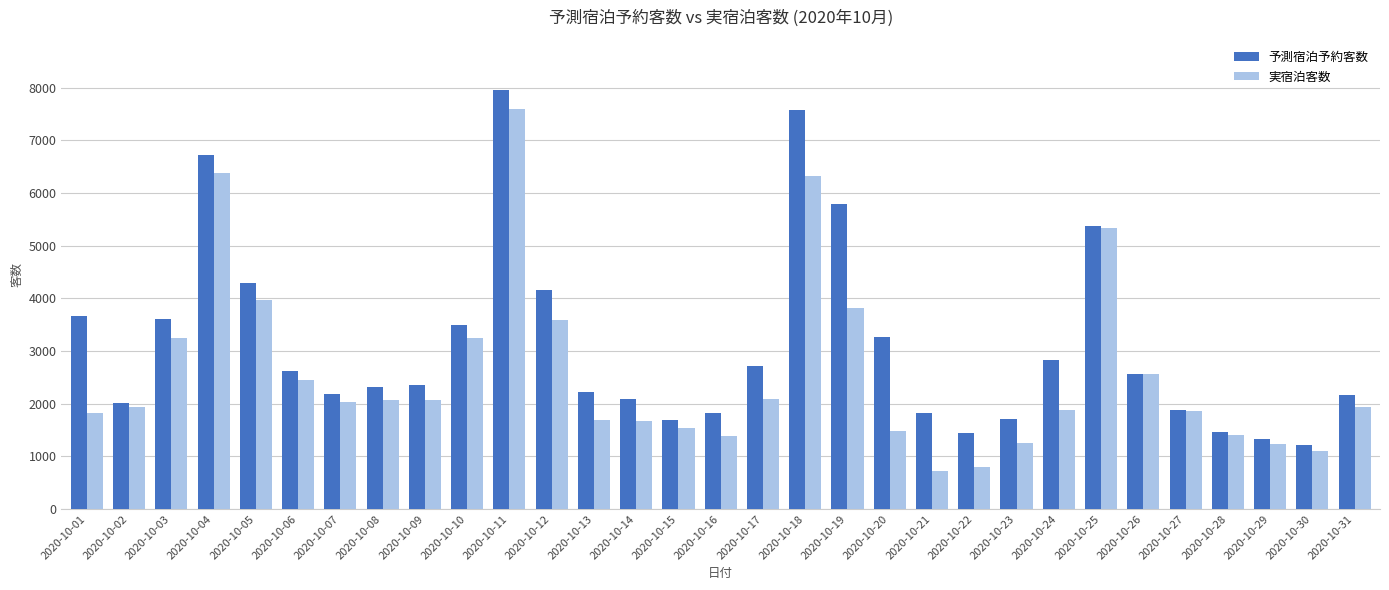

Rank the series at 2020-10-22 from lowest to highest value.

実宿泊客数, 予測宿泊予約客数